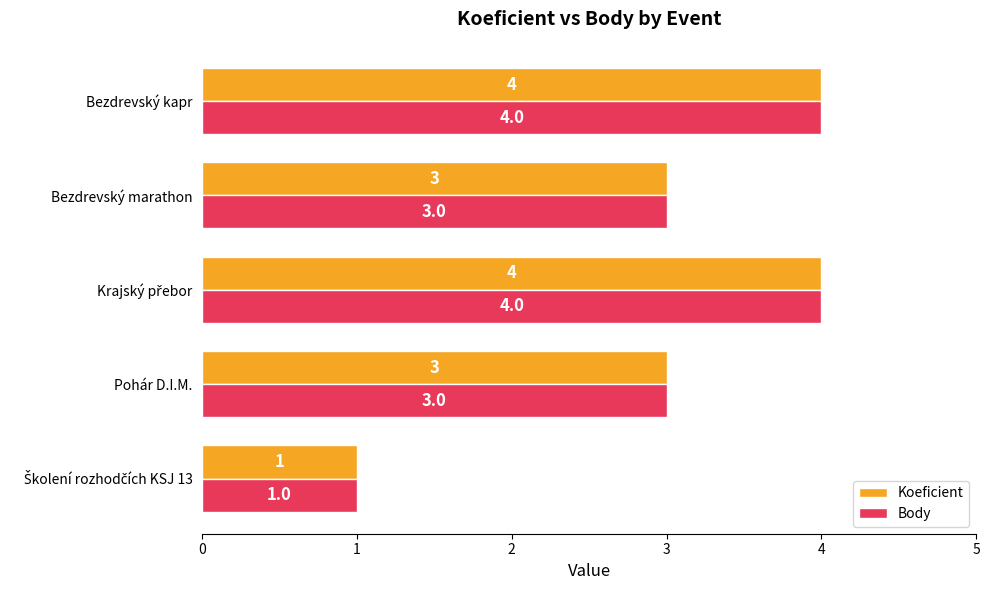

What is the greatest value displayed?

4